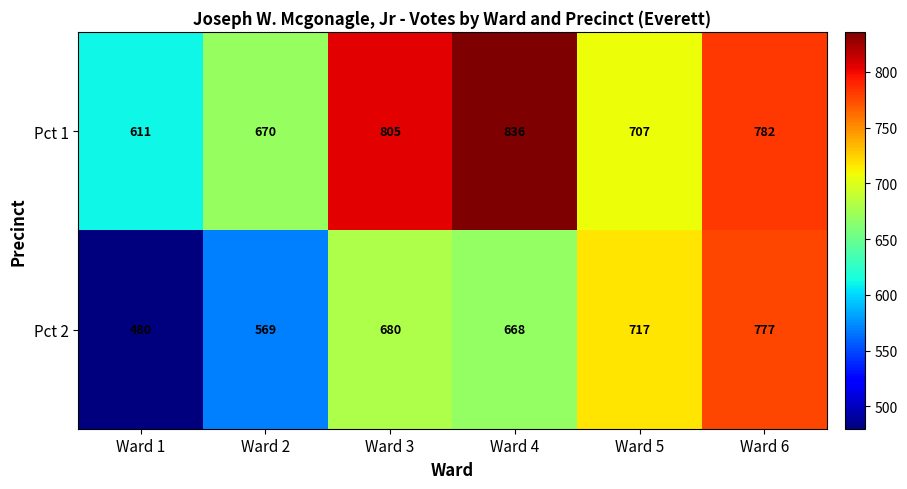

What is the greatest value displayed?

836